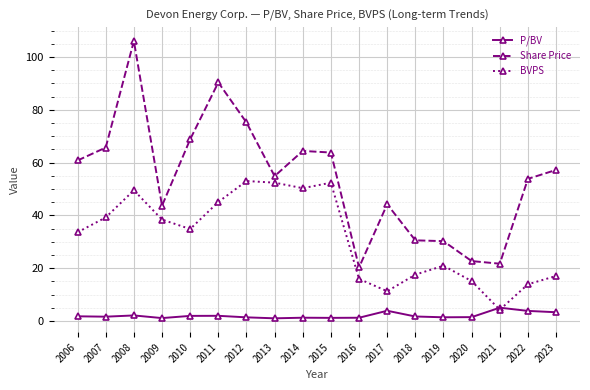

In BVPS, how many points are lower than both neighbors (excluding endpoints)?

4